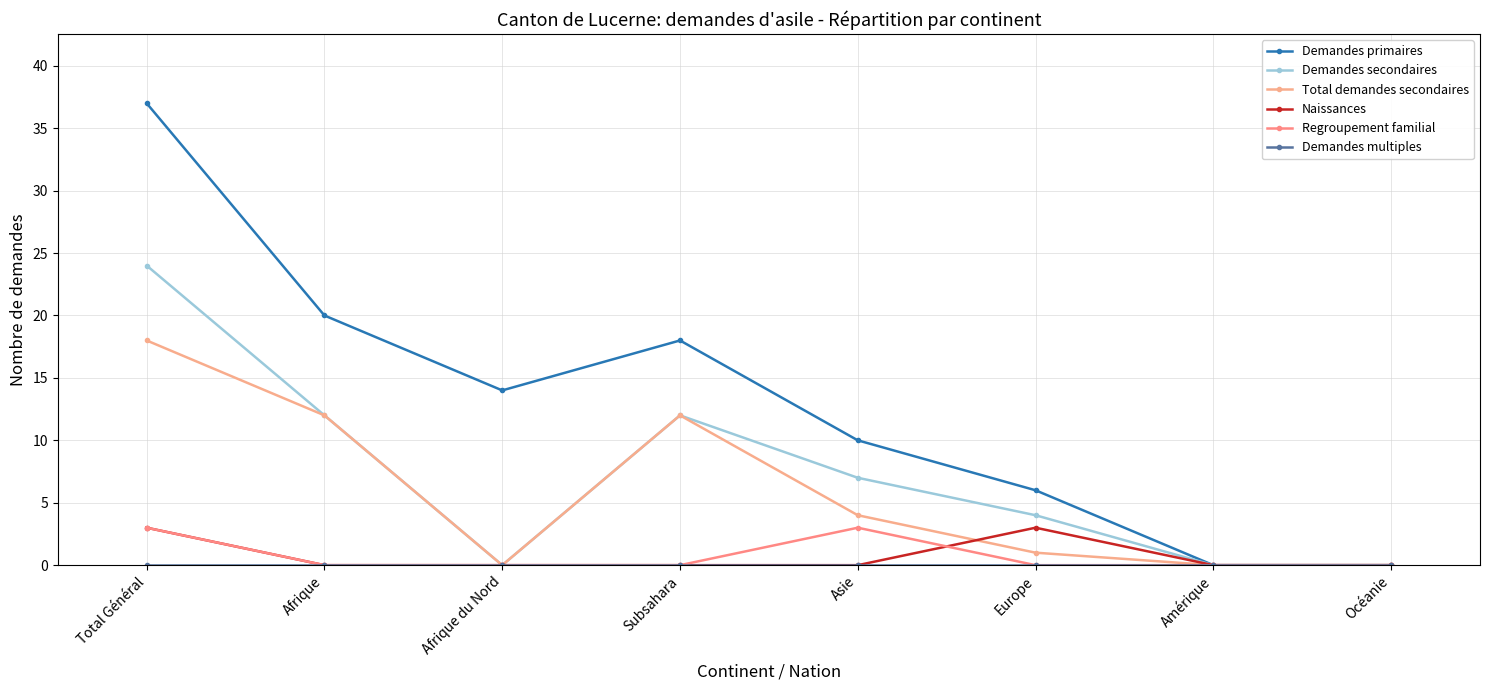

True or false: Demandes multiples and Demandes secondaires intersect in this chart.

False